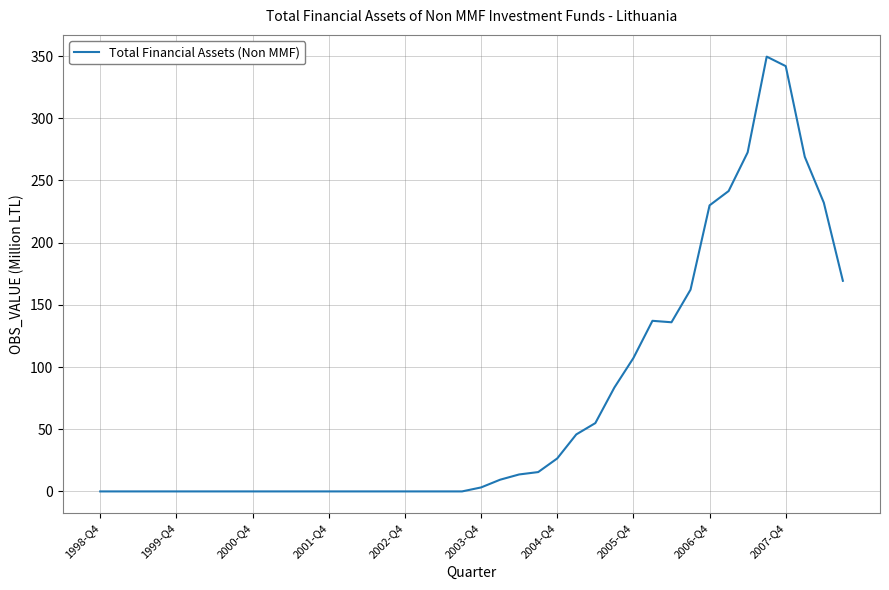

What is the maximum value shown in the chart?

349.5